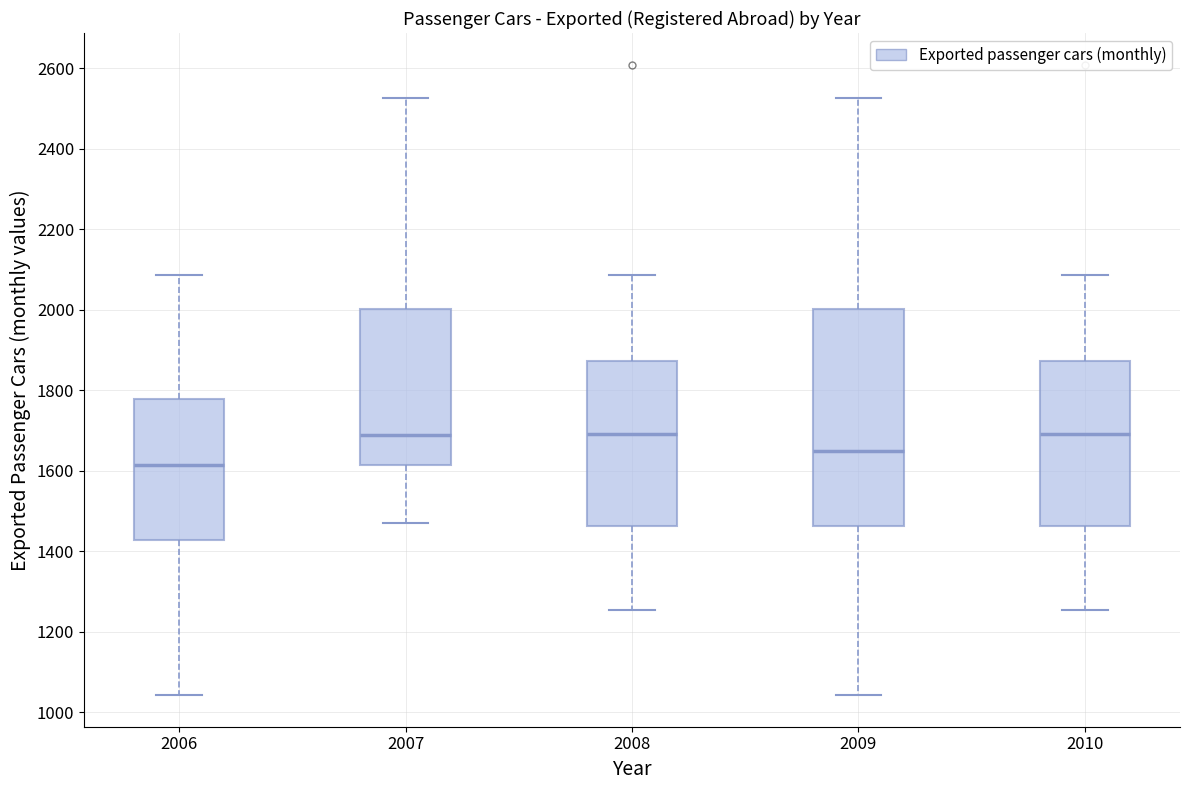

Where is the upper edge of the box at x = 2009 on the y-axis? The values are not printed on the chart, so give them approximately, as read against the axis.

2000